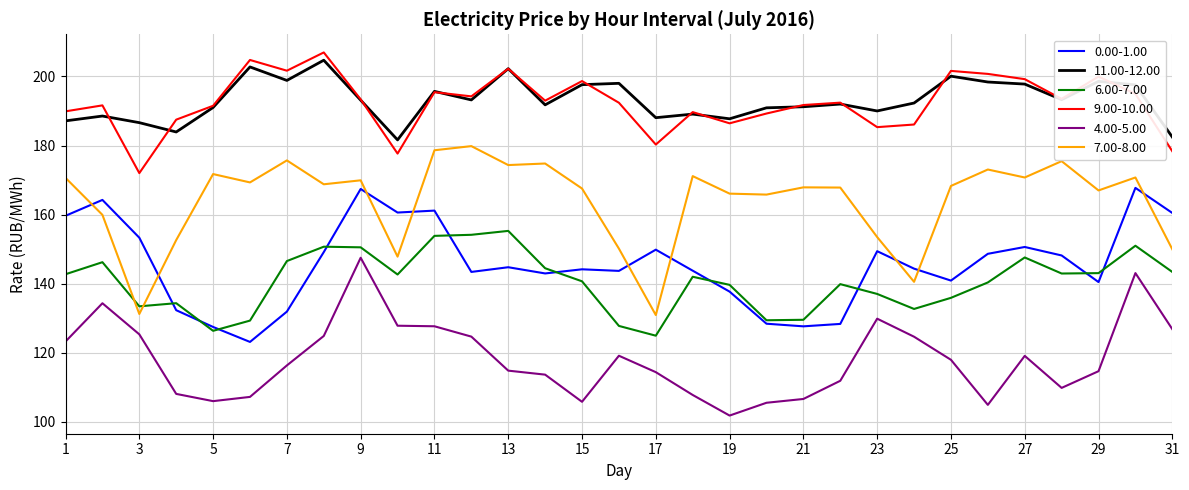

True or false: 7.00-8.00 and 9.00-10.00 cross at least once.

False